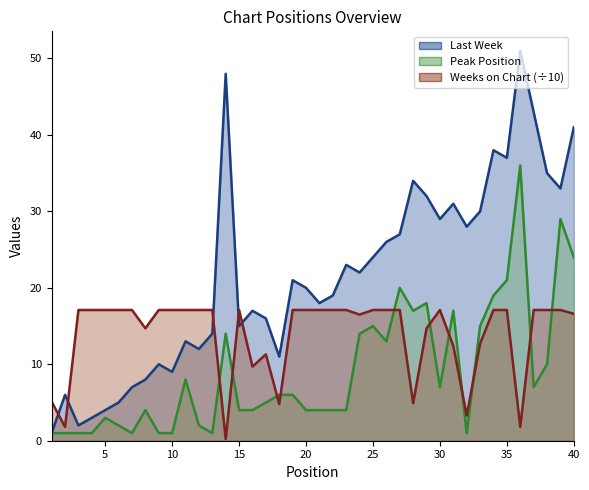

How many interior local valleys does the Last Week series have?

11